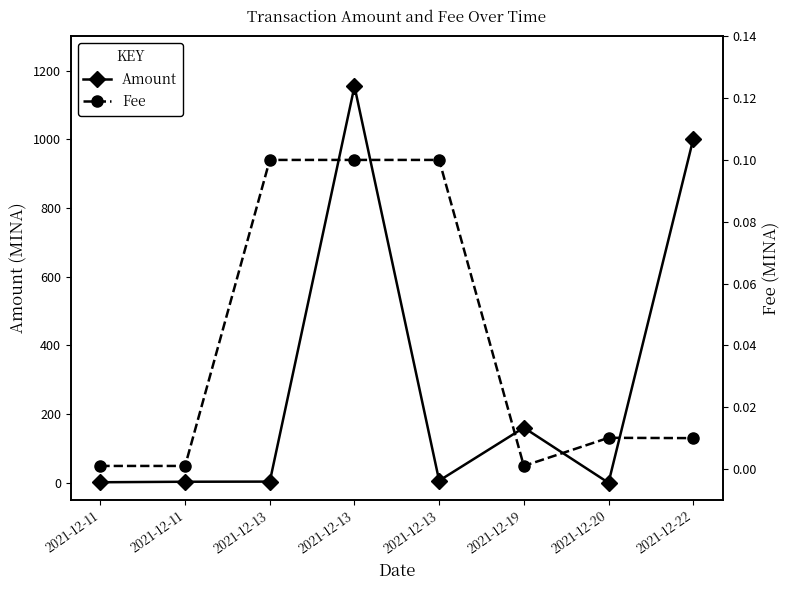

Is this an area chart (filled region under the line)?

No